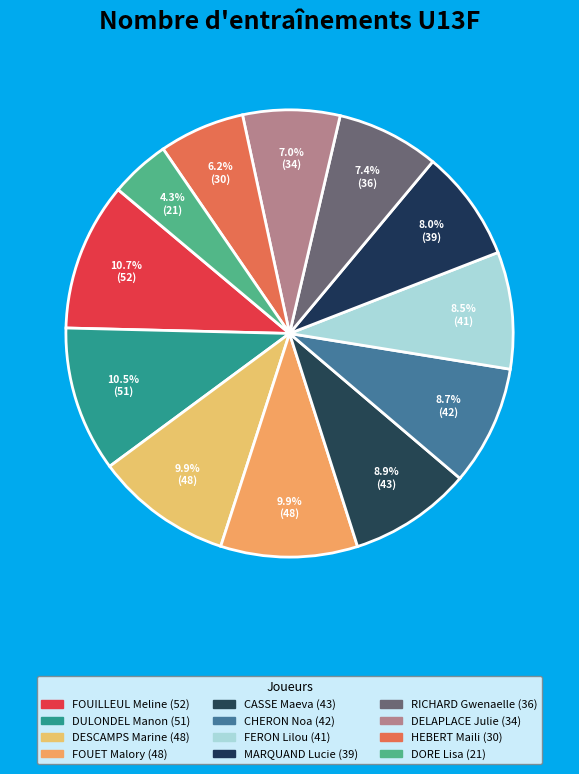

Is there any slice that represents more than half of the pie?

No